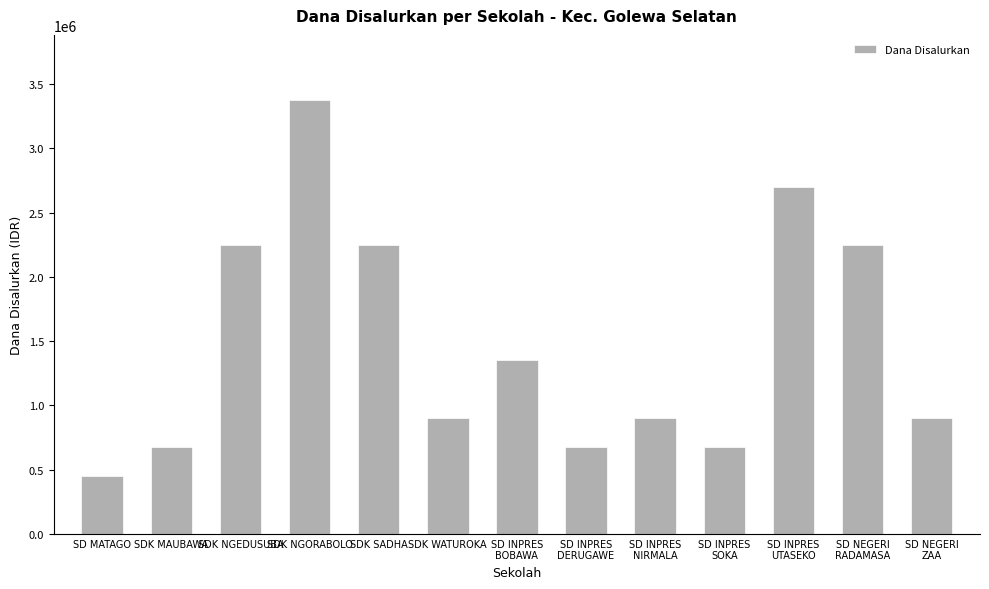

What value does the data have at SDK WATUROKA?

900000